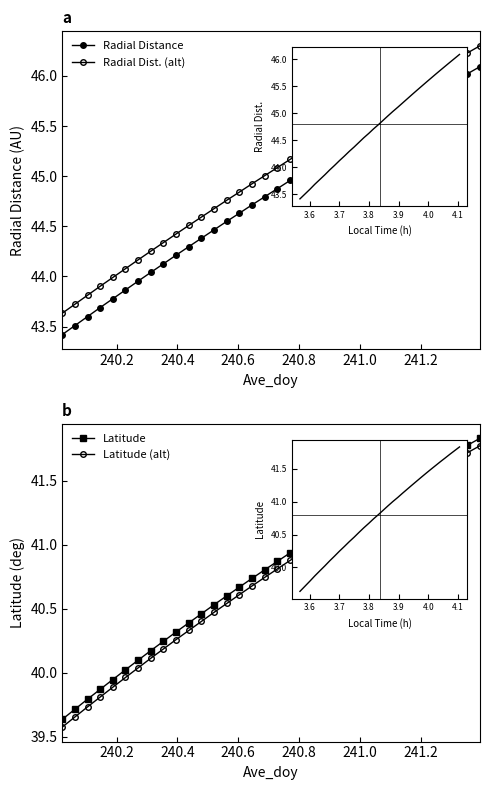

How many distinct data groups are displayed?

4